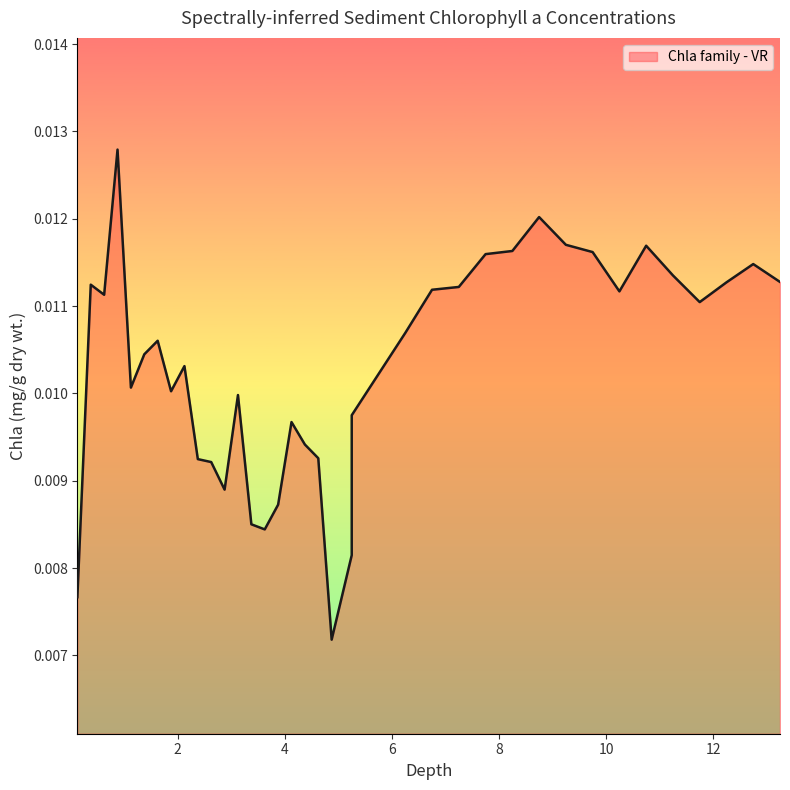

How many lines are shown in the chart?

1